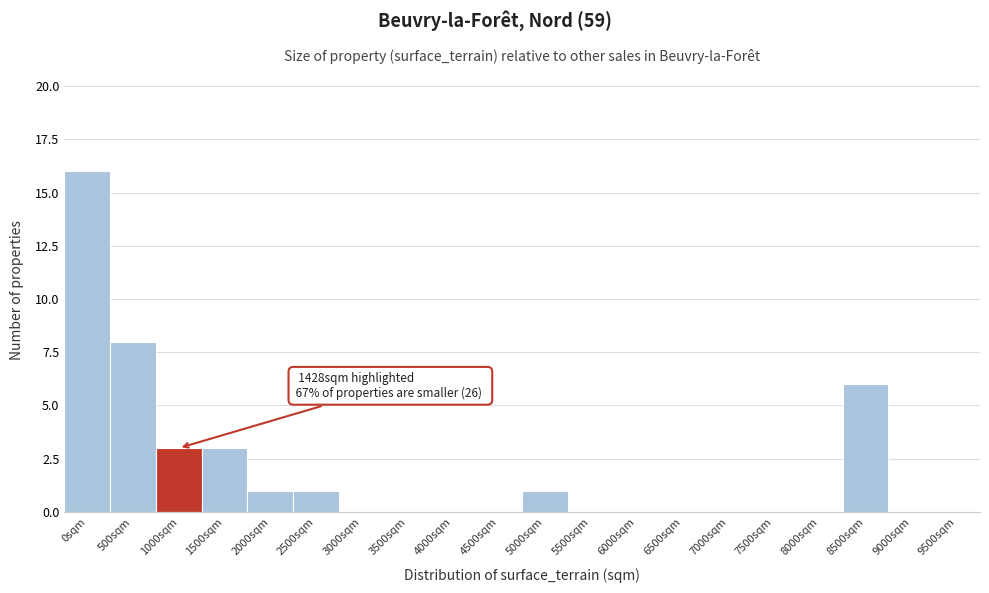

Reading left to right, transcribe all the data shown in this chart.

0sqm=16	500sqm=8	1000sqm=3	1500sqm=3	2000sqm=1	2500sqm=1	3000sqm=0	3500sqm=0	4000sqm=0	4500sqm=0	5000sqm=1	5500sqm=0	6000sqm=0	6500sqm=0	7000sqm=0	7500sqm=0	8000sqm=0	8500sqm=6	9000sqm=0	9500sqm=0